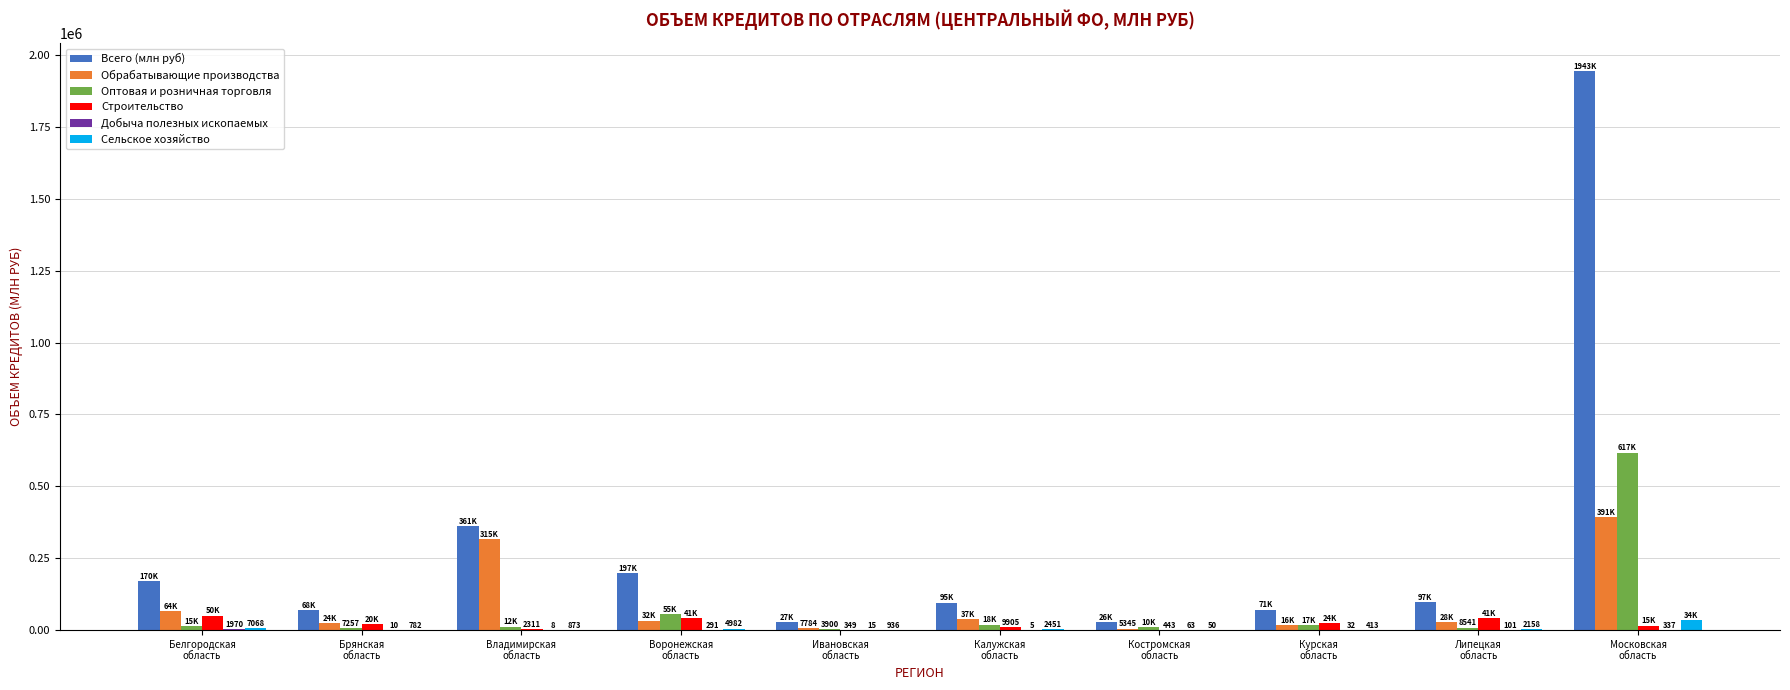

What is the difference between the Всего (млн руб) values at Липецкая
область and Костромская
область?

70708